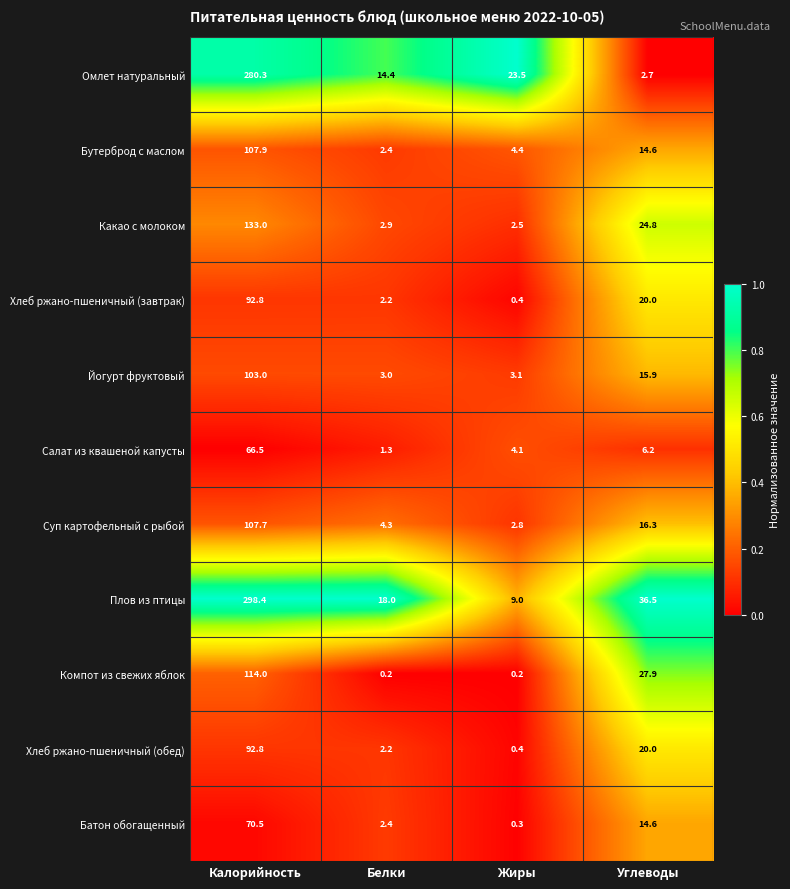

Which category has the highest value in the Йогурт фруктовый series?

Калорийность